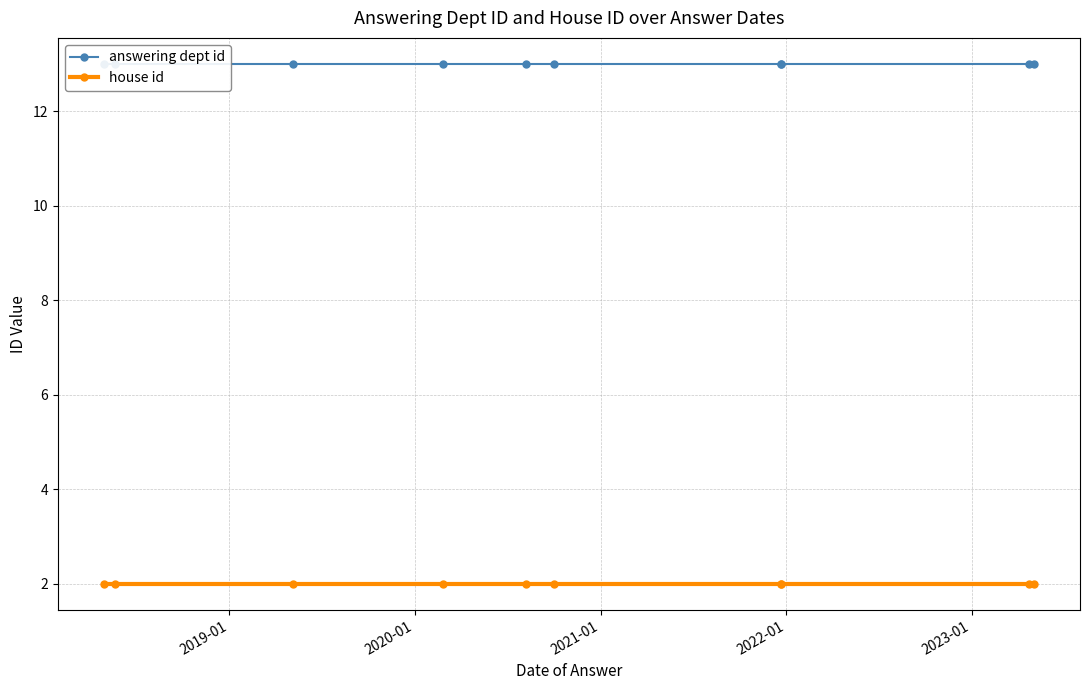

True or false: house id and answering dept id intersect in this chart.

False